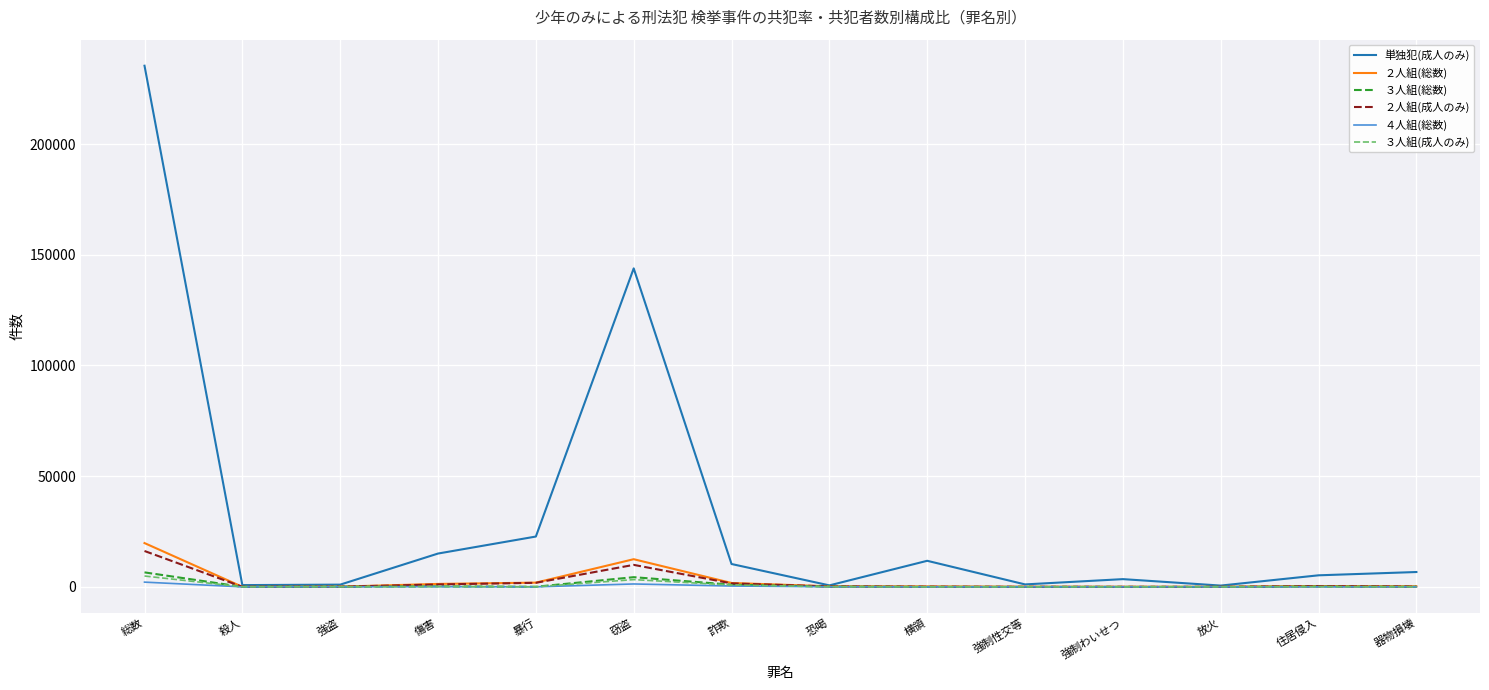

What is the difference between the maximum and second lowest values in the ３人組(総数) series?

6538